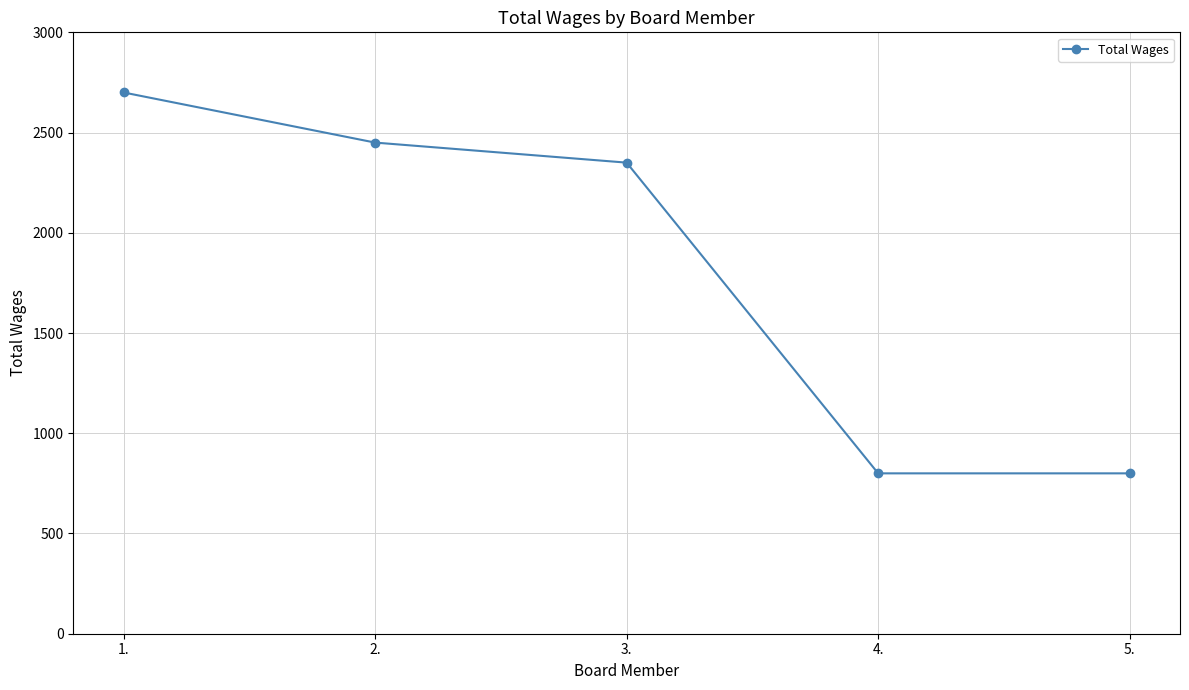

What is the value of the 3rd point from the left?

2350